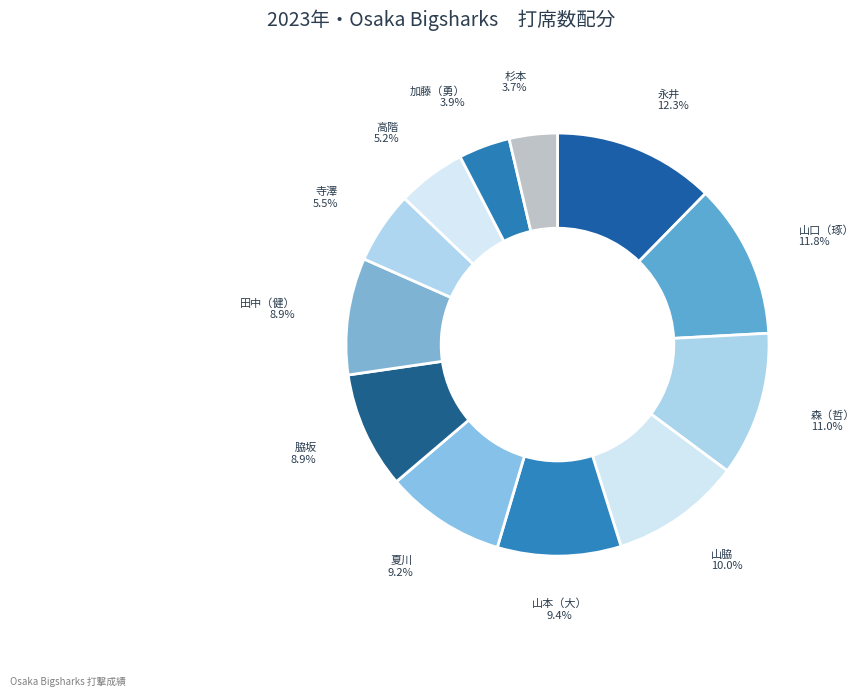

Is there any slice that represents more than half of the pie?

No